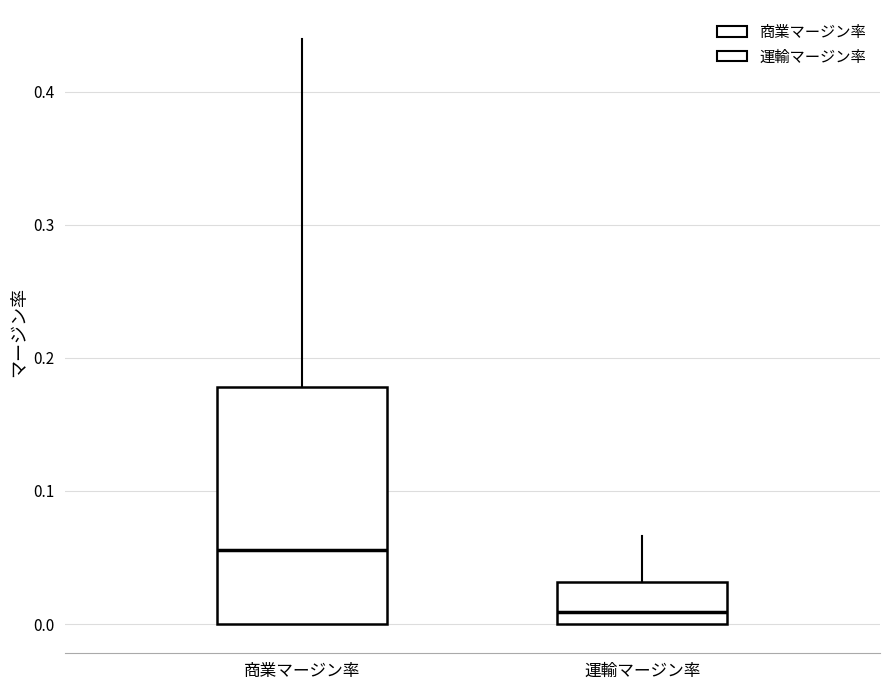

Which box is the tallest, from its lower edge to its upper edge?

商業マージン率